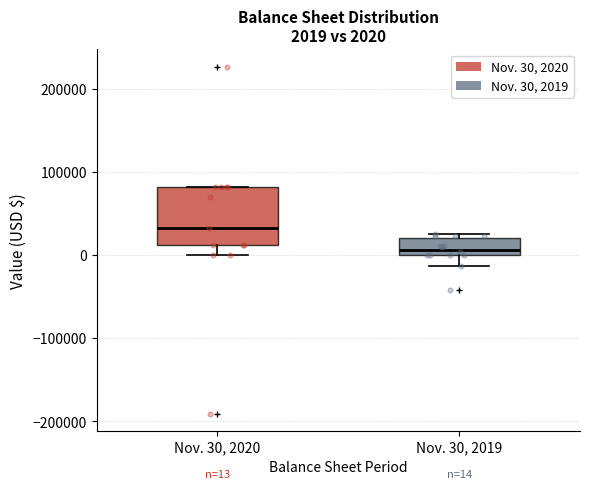

Which box's median line is the lowest?

Nov. 30, 2019